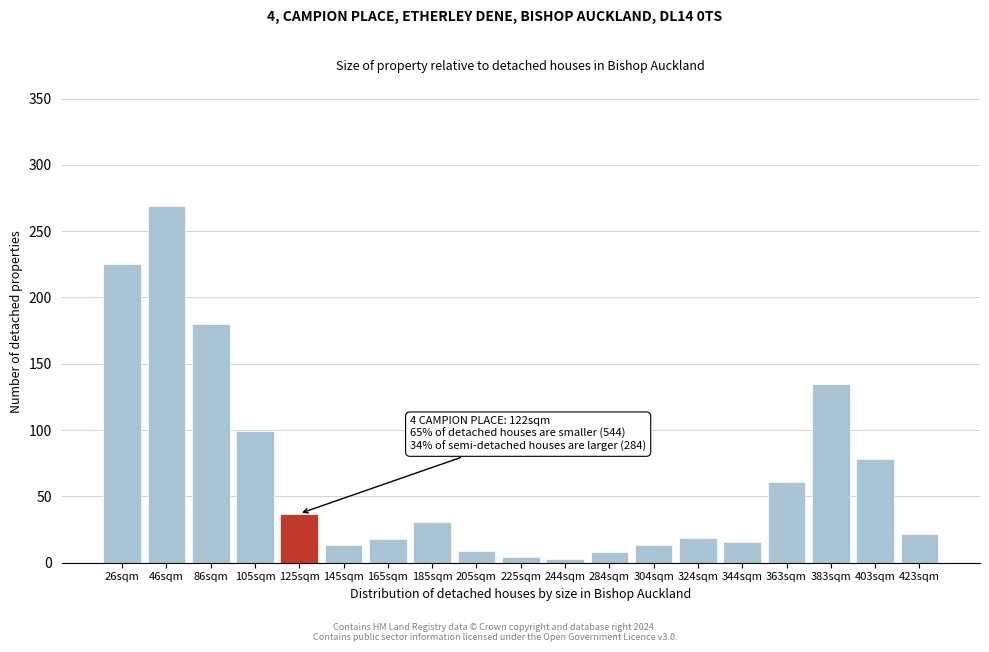

The chart shows a value of 42 at 363sqm. True or false?

False